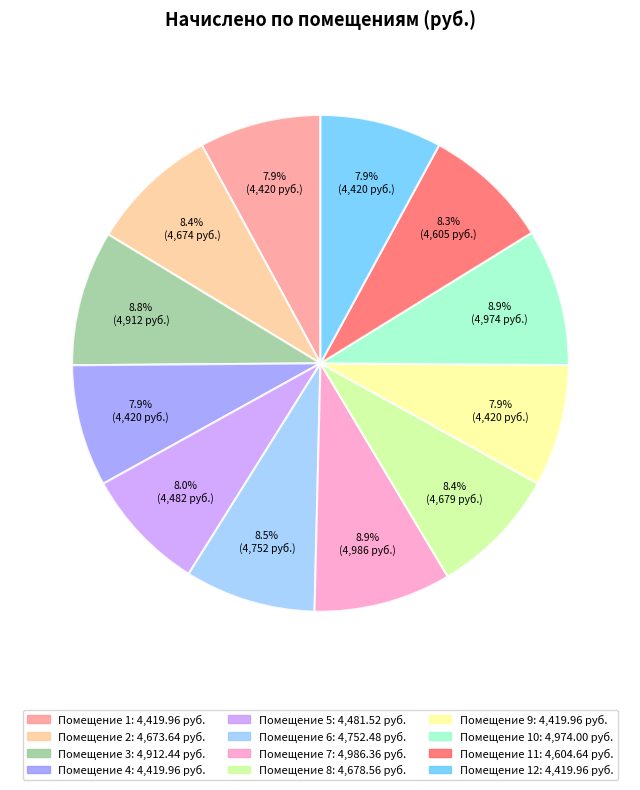

Is there a majority slice in this chart?

No